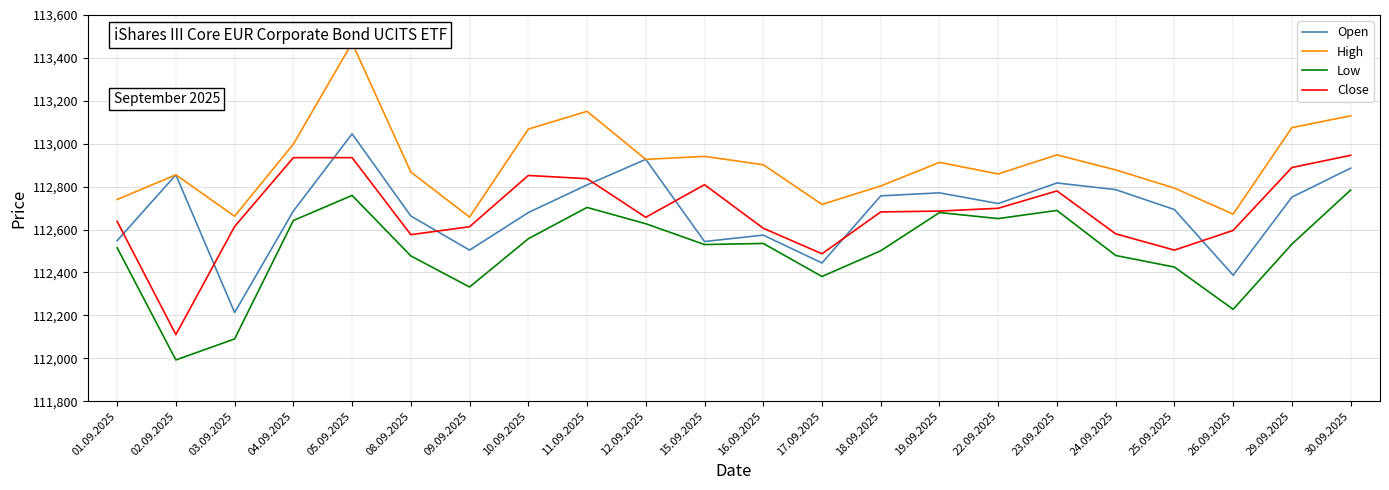

What position from the right is 12.09.2025?

13